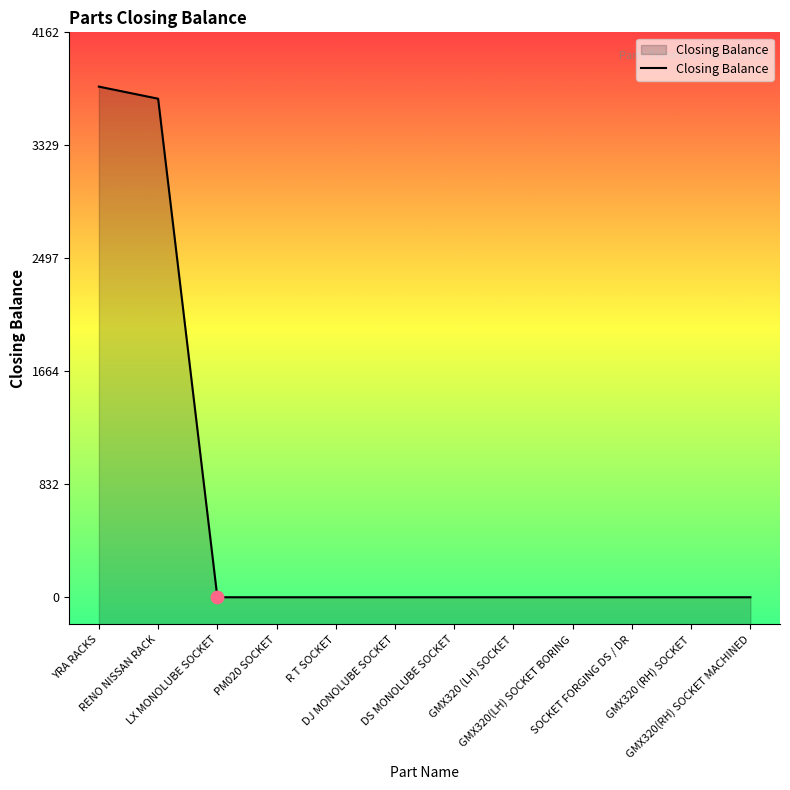

What is the change in value from RENO NISSAN RACK to LX MONOLUBE SOCKET?

-3673